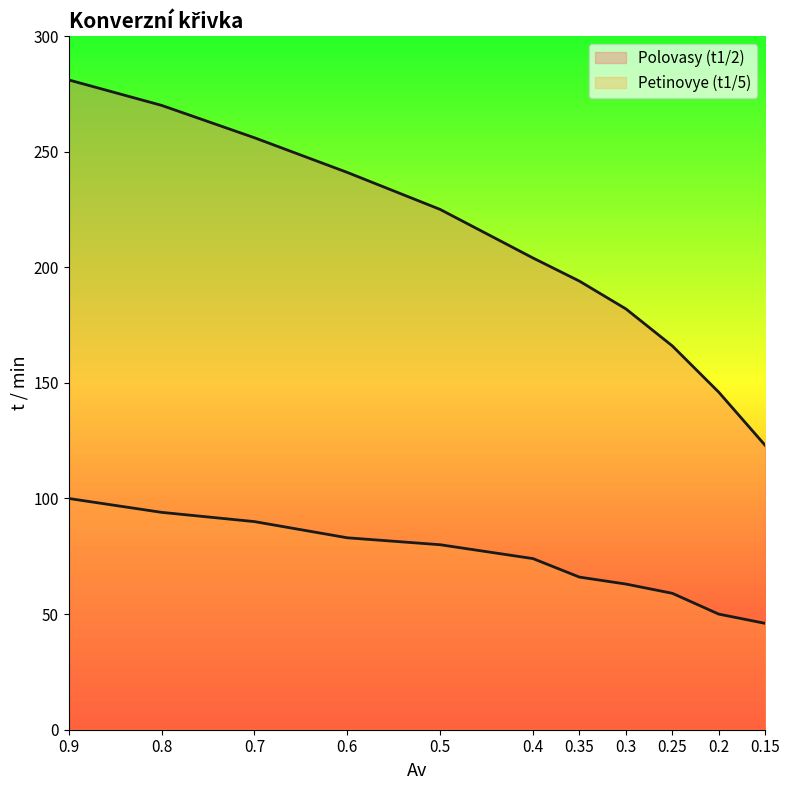

Which series has the largest range (max minus min)?

Polovasy (t1/2)